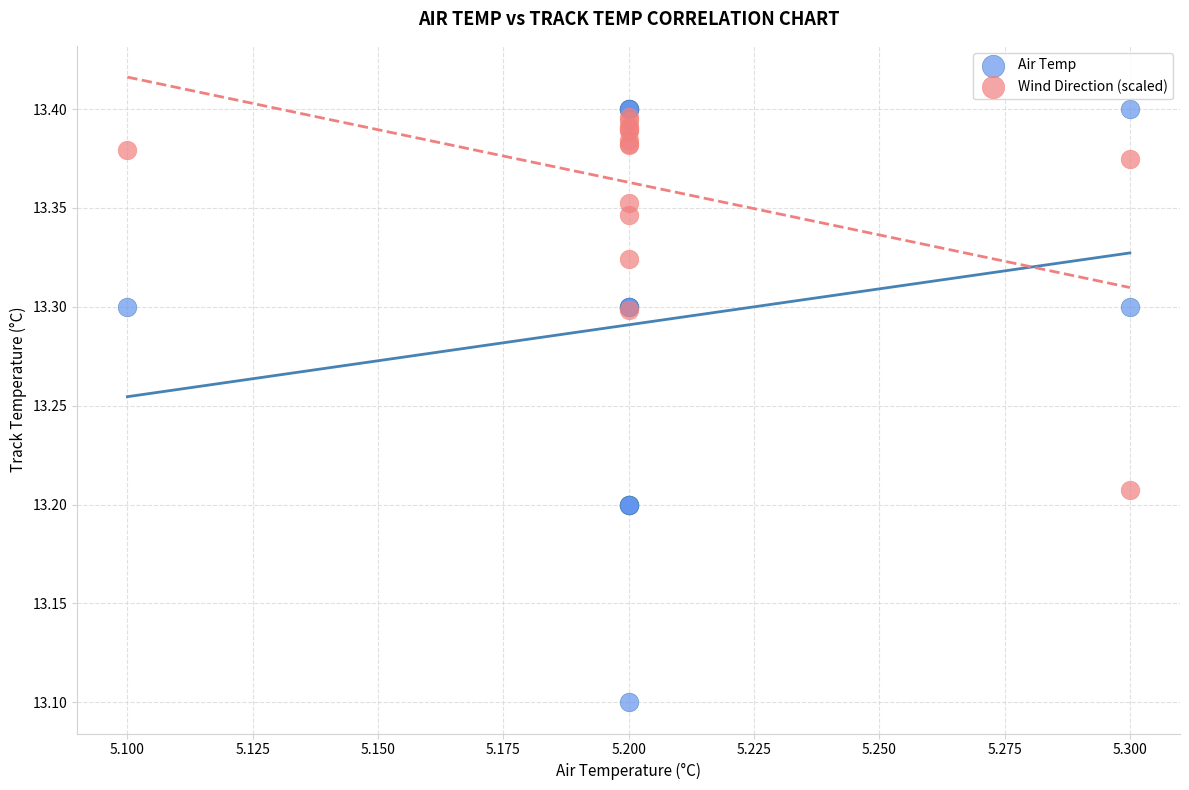

Which series contains the highest Y value?

Air Temp